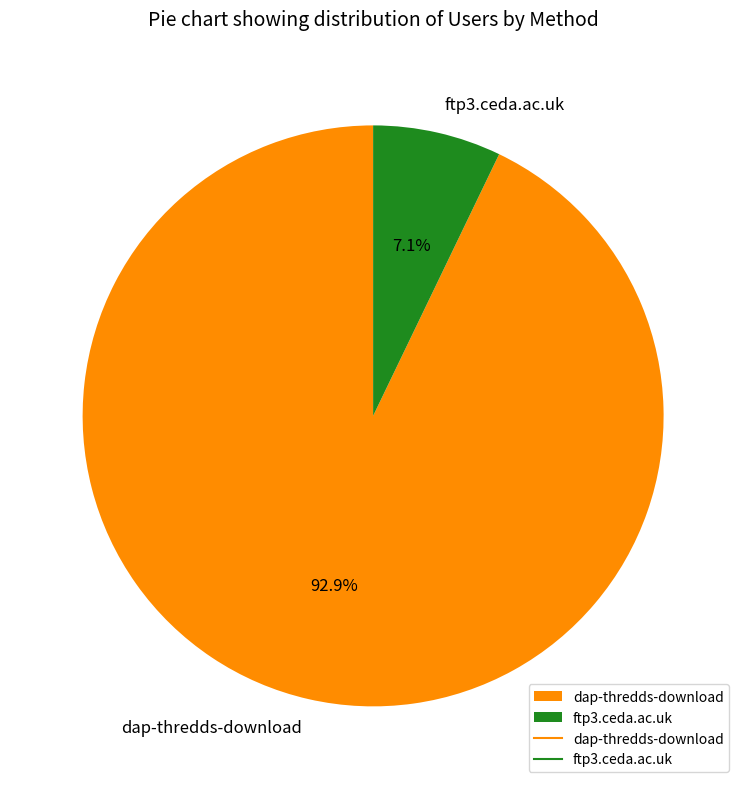

To the nearest percent, what percentage of the pie is dap-thredds-download?

93%